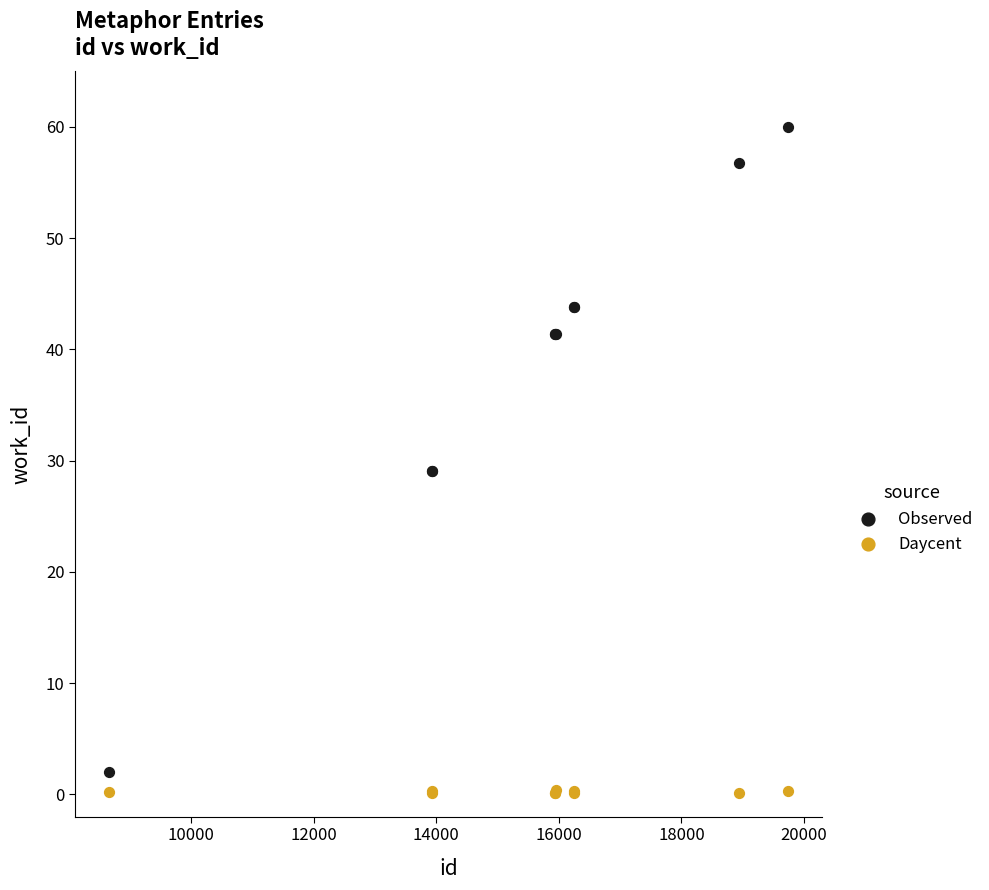

What are all the series names shown in the legend?

Observed, Daycent